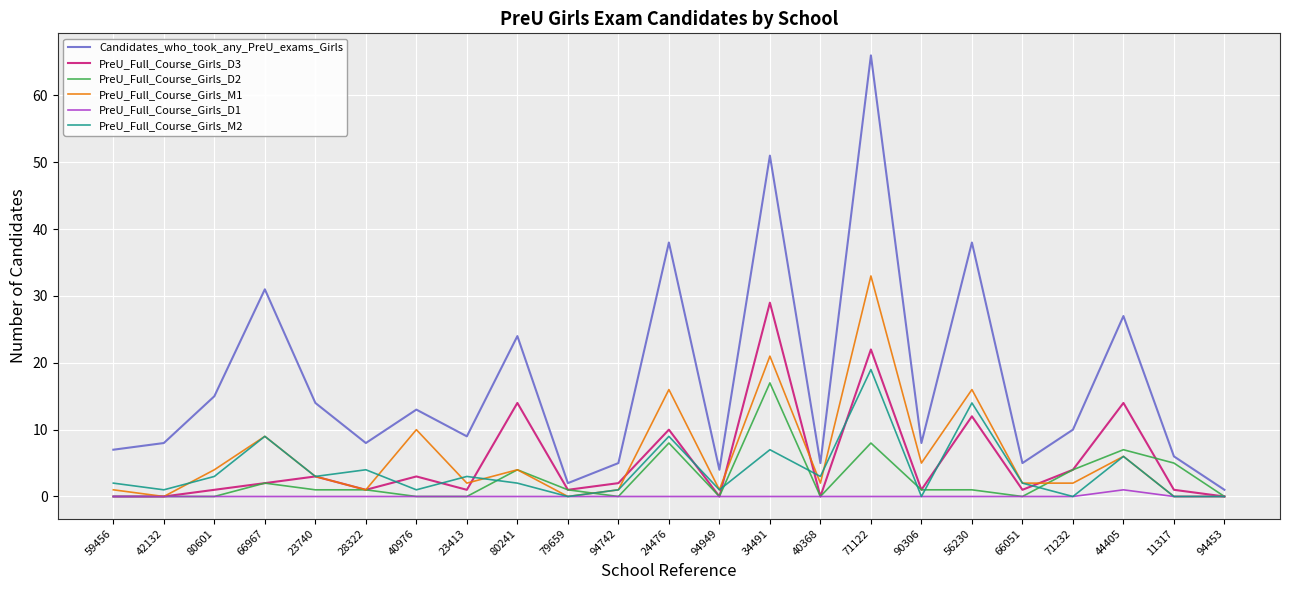

Rank the series by their maximum value, from highest to lowest.

Candidates_who_took_any_PreU_exams_Girls, PreU_Full_Course_Girls_M1, PreU_Full_Course_Girls_D3, PreU_Full_Course_Girls_M2, PreU_Full_Course_Girls_D2, PreU_Full_Course_Girls_D1